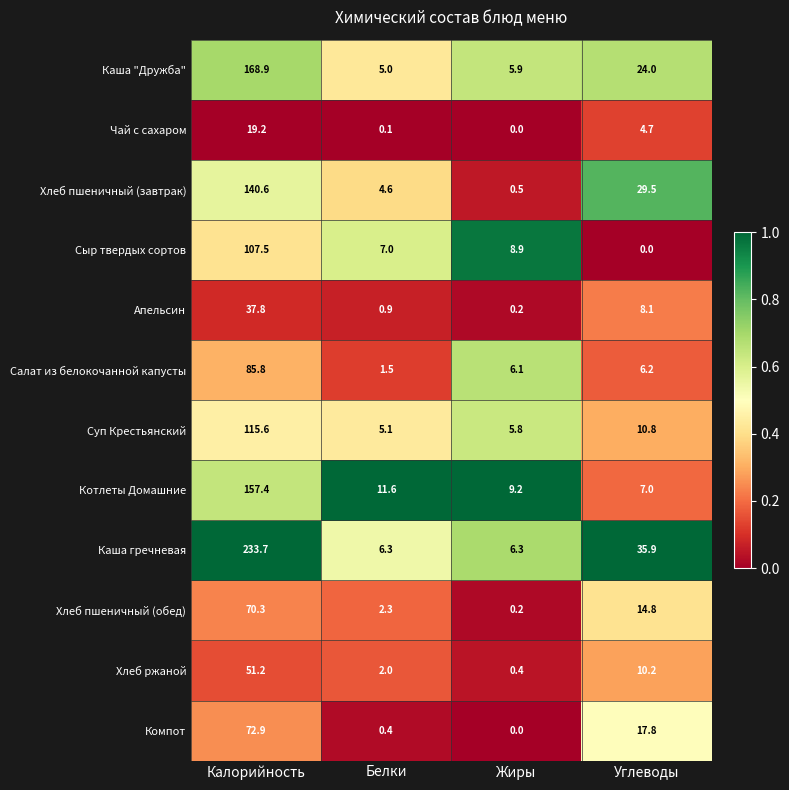

What is the spread (max minus min) of values at Углеводы?

35.9